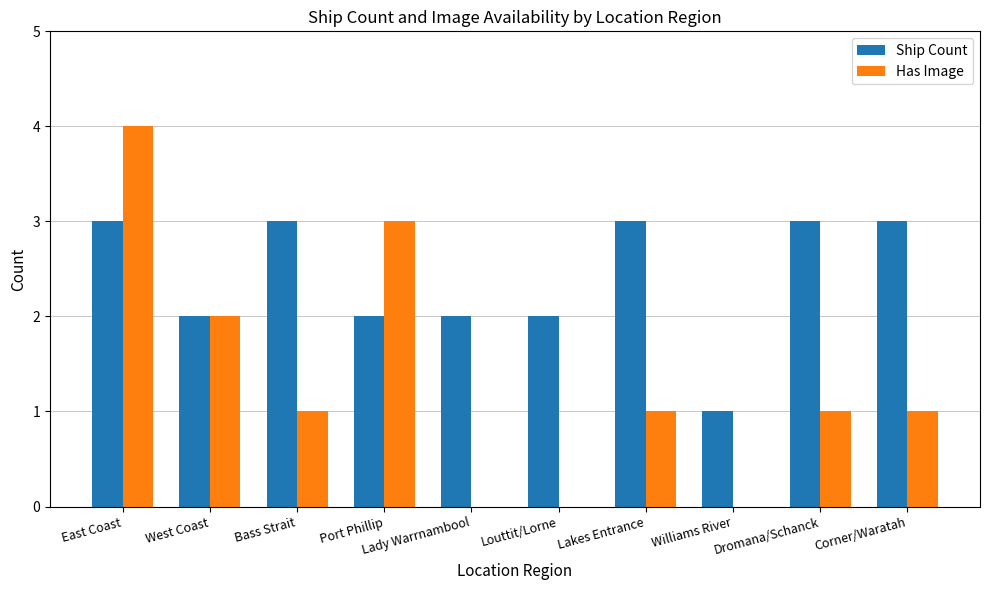

What is the highest value of the Ship Count series?

3